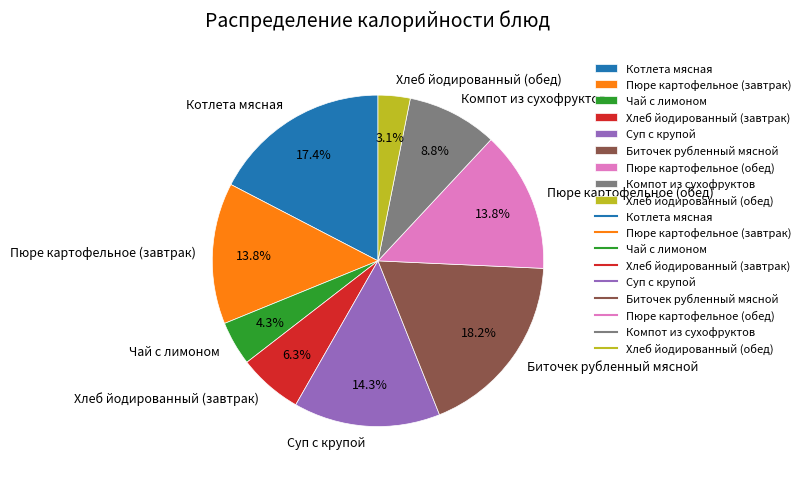

True or false: Котлета мясная accounts for 12% of the total.

False